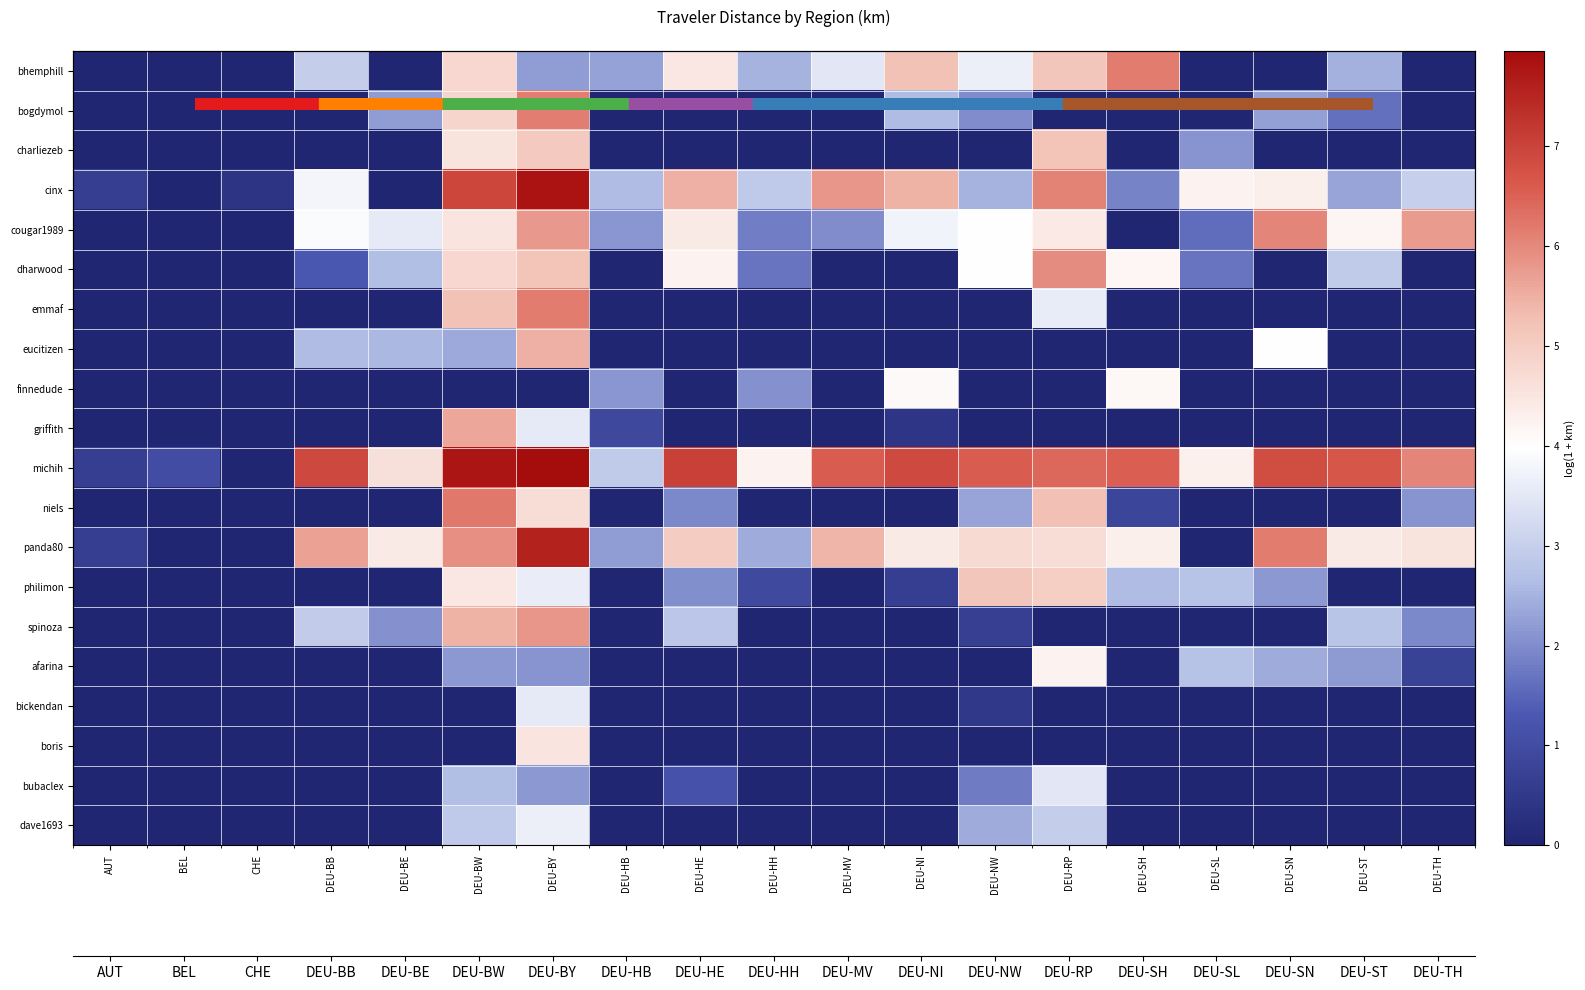

How many categories are shown in the chart?

19